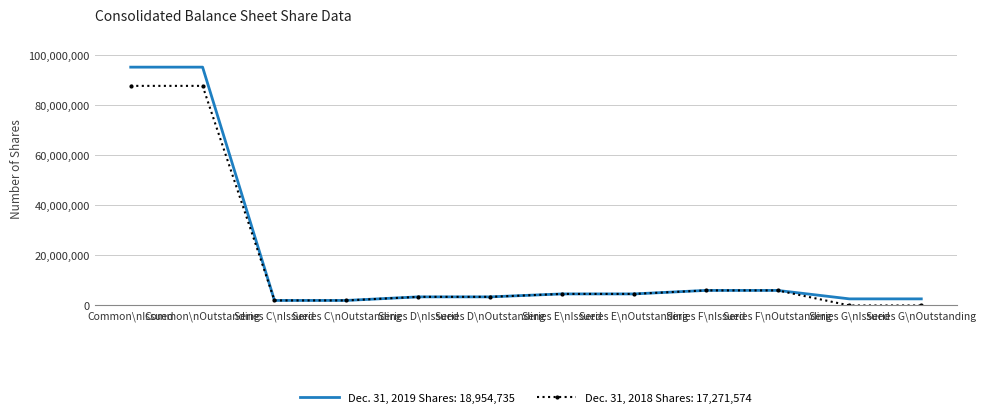

Is it true that Dec. 31, 2018 Shares: 17,271,574 equals 6000000 at Series F\nOutstanding?

True